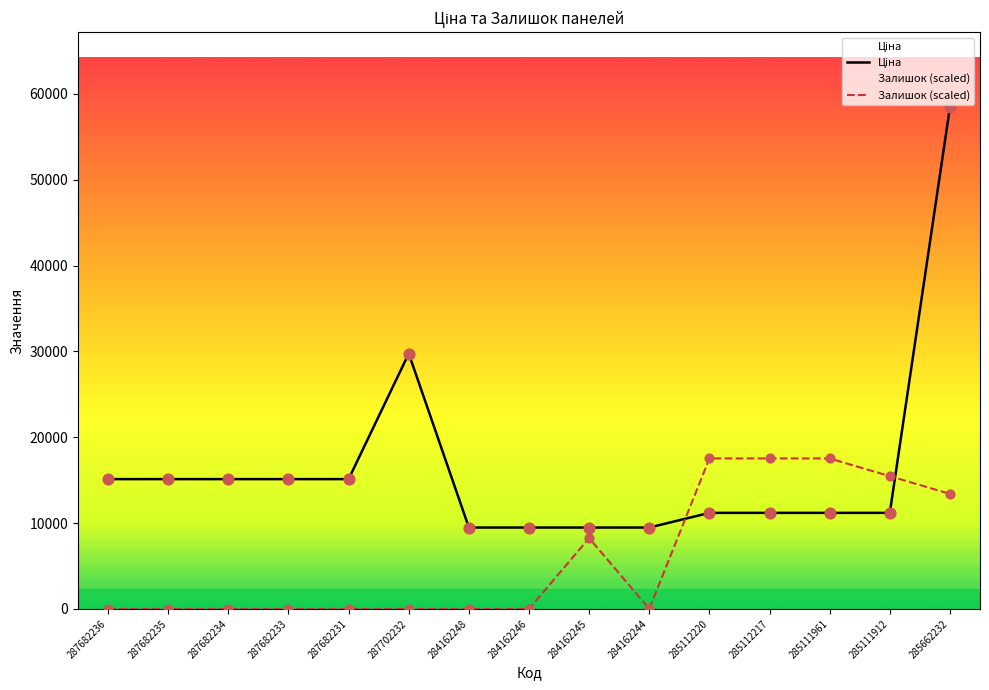

Which series contains the highest Y value?

Ціна